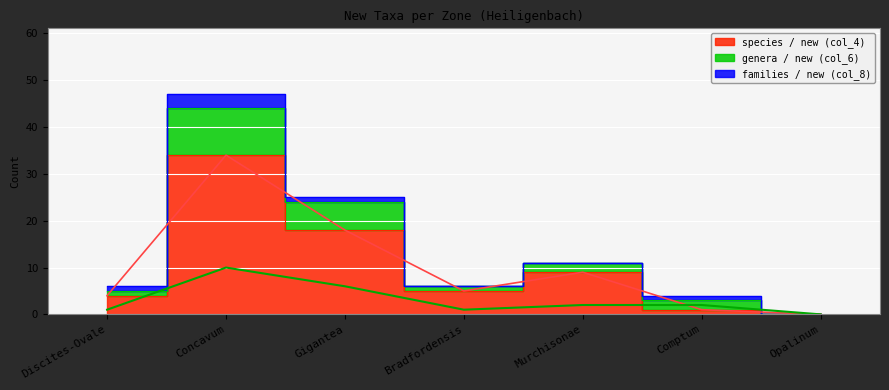

Is the value of genera / new (col_6) at Discites-Ovale greater than the value of species / new (col_4) at Gigantea?

No